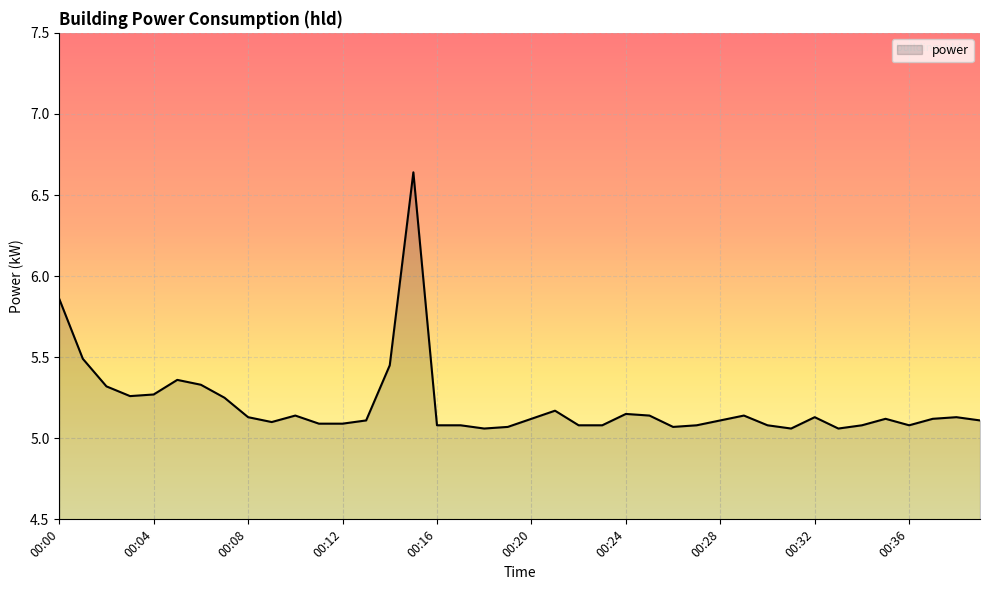

What is the difference between the maximum and minimum values?

1.6